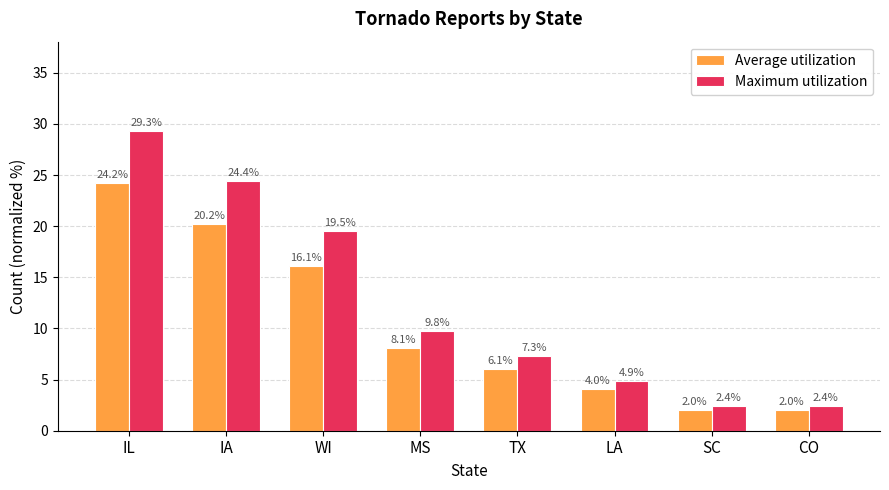

Rank the series by their average value, from highest to lowest.

Maximum utilization, Average utilization